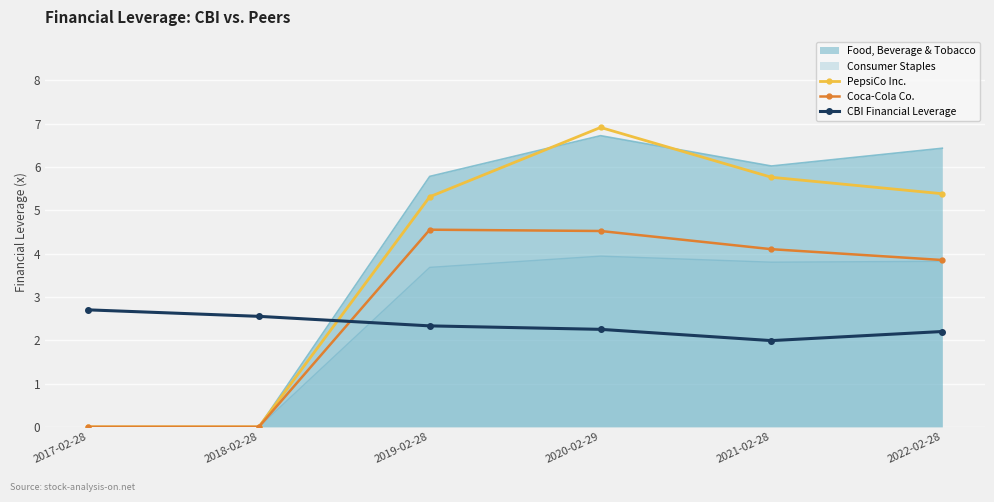

Which series has the largest range (max minus min)?

PepsiCo Inc.